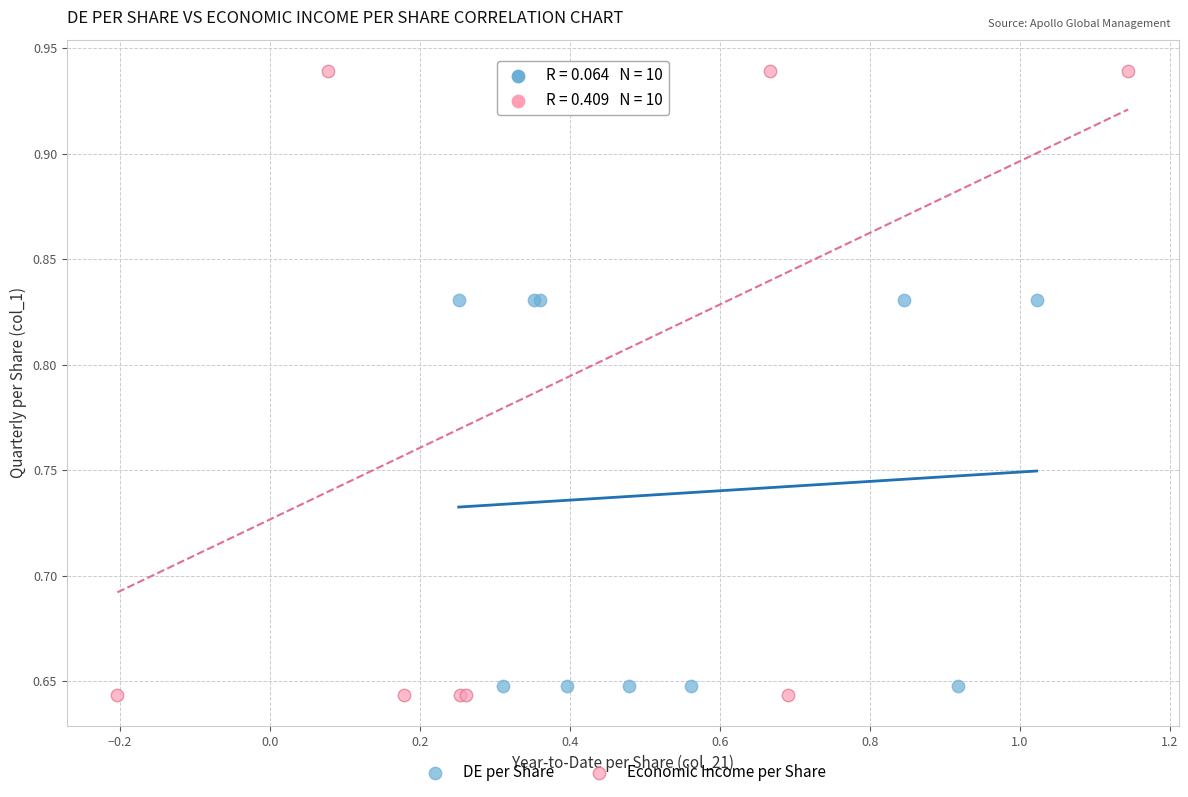

Which series has the largest Y range (max minus min)?

Economic Income per Share